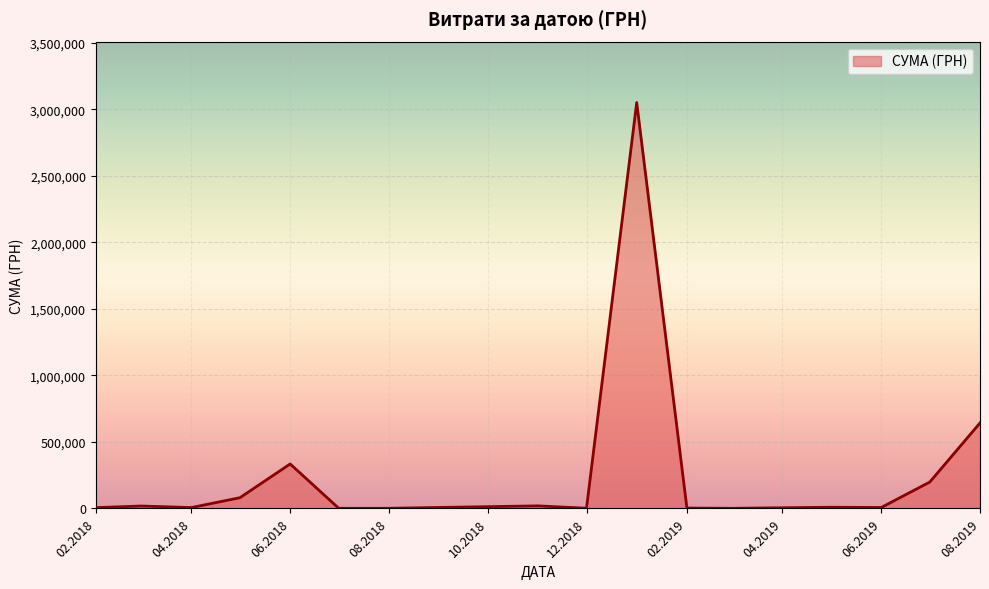

What is the greatest value displayed?

3051803.1